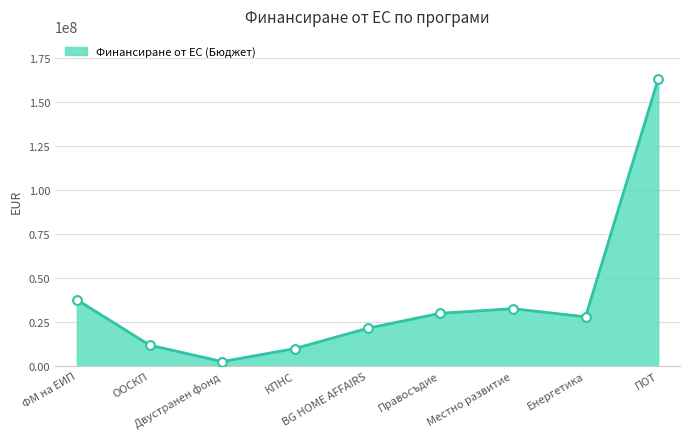

Approximately how many times larger is the value at Двустранен фонд compared to ФМ на ЕИП?

0.1